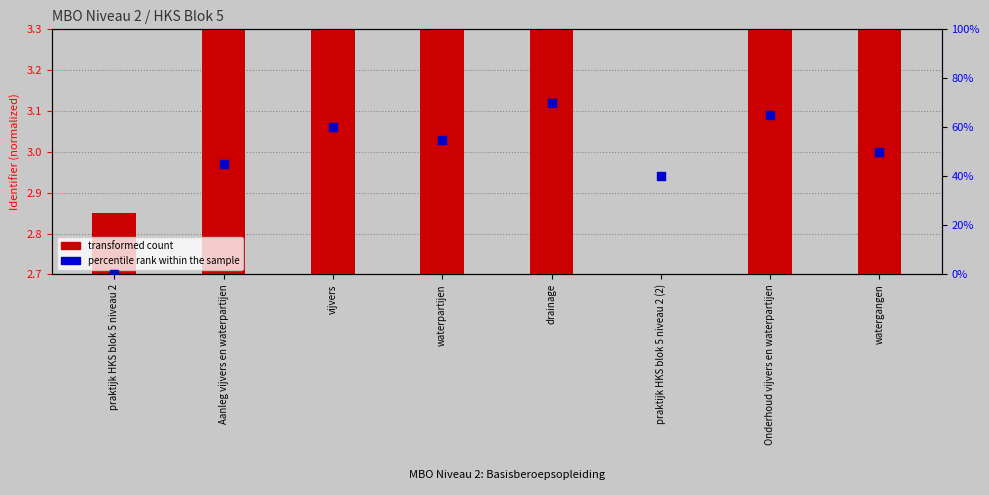

Which series has the largest total across all categories?

percentile rank within the sample